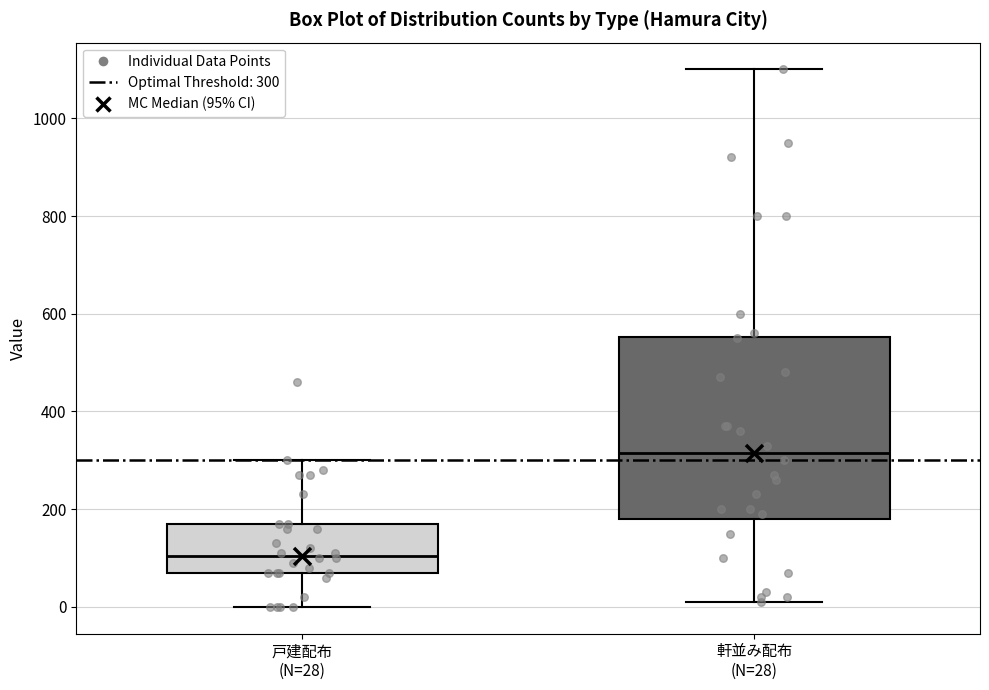

Reading left to right, transcribe this box plot: for each box, give where its median line is, the range the box spans, and where its two whiskers end, as read against the y-axis. The values are not printed on the chart, so give them approximately, as read against the axis.

戸建配布 (N=28): median 100, box 80 to 180, whiskers 0 to 300
軒並み配布 (N=28): median 320, box 180 to 560, whiskers 20 to 1100